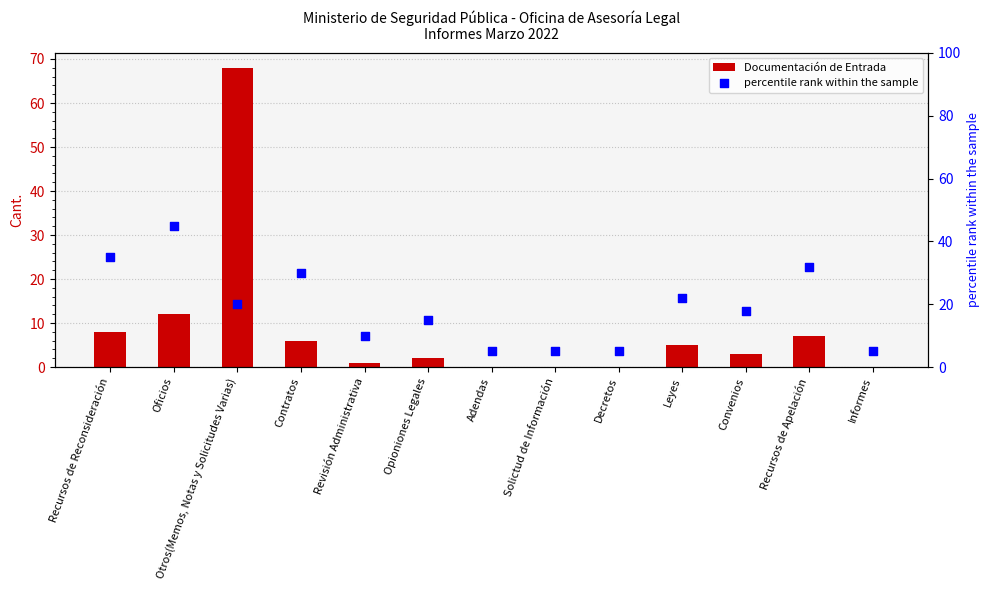

Is the value of Documentación de Entrada at Otros(Memos, Notas y Solicitudes Varias) greater than the value of percentile rank within the sample at Recursos de Apelación?

Yes